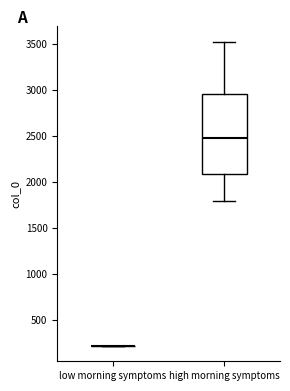

Reading left to right, read every box against the y-axis: the position of its median line, the range the box covers, and the ends of its whiskers. The values are not printed on the chart, so give them approximately, as read against the axis.

low morning symptoms: box collapsed to a line at 200, whiskers 200 to 200
high morning symptoms: median 2450, box 2100 to 2950, whiskers 1800 to 3500